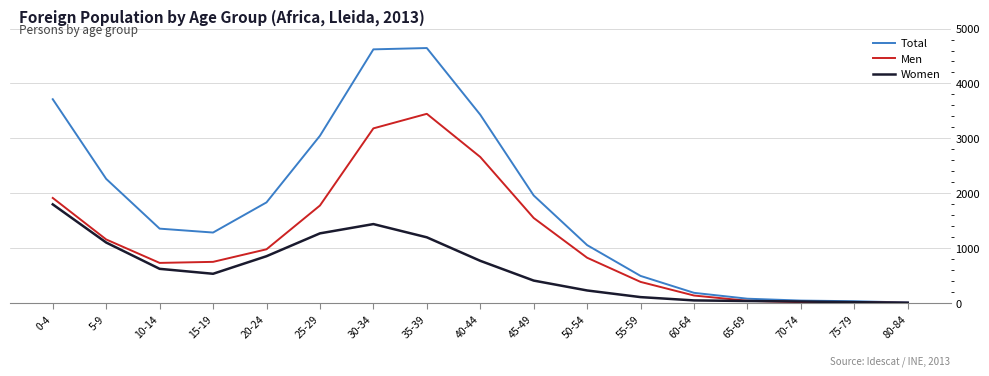

What is the difference between the Total values at 30-34 and 60-64?

4434